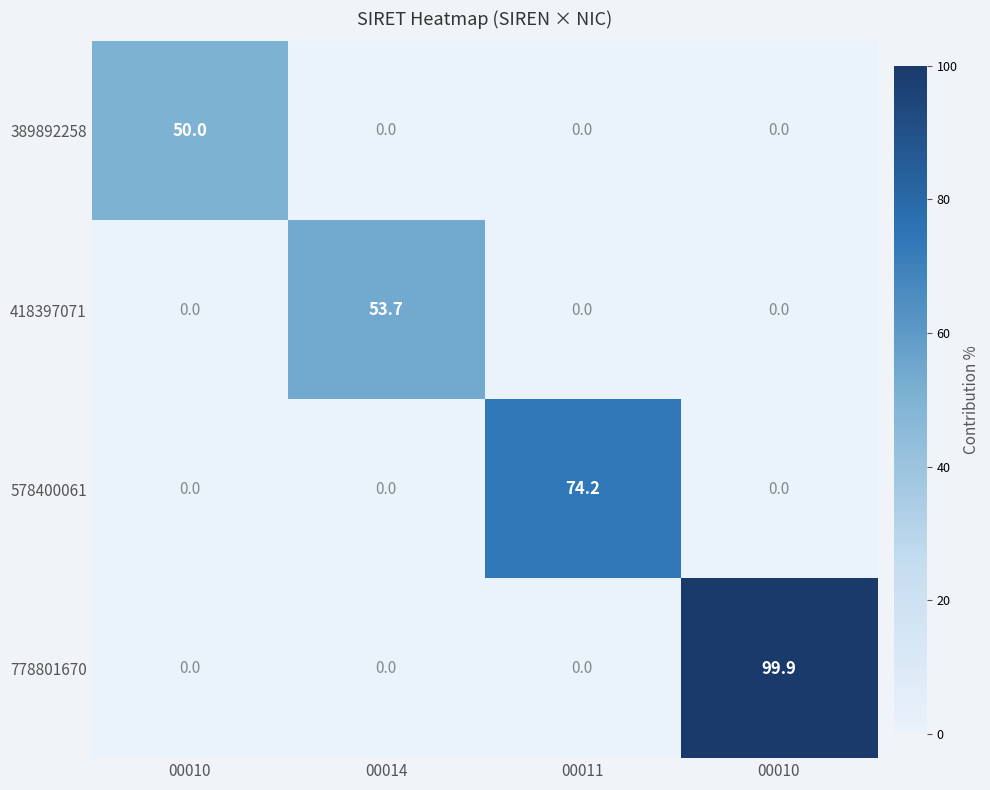

How many series are shown in this chart?

4